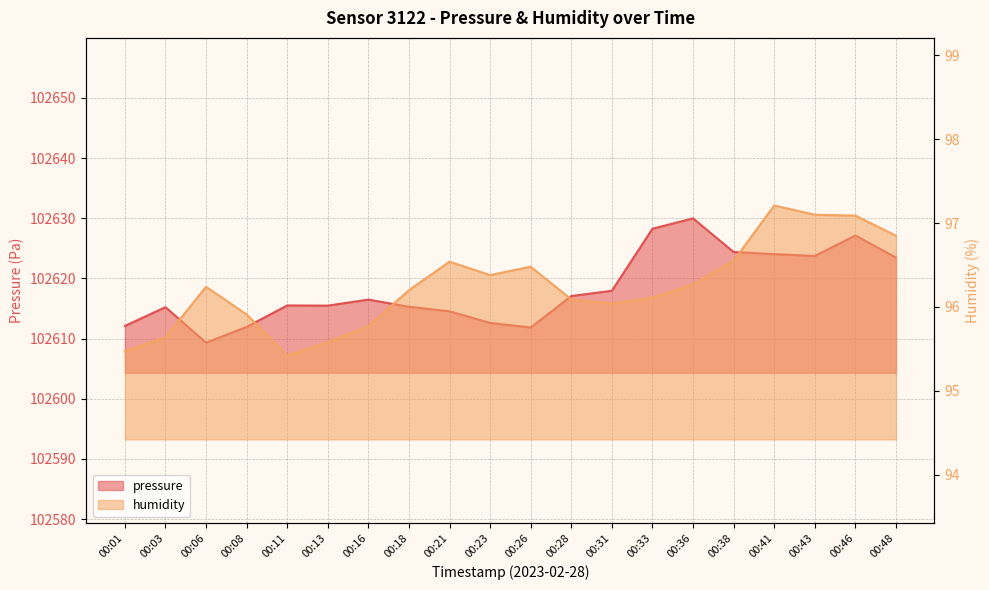

Between 00:16 and 00:46, which is larger?

00:46